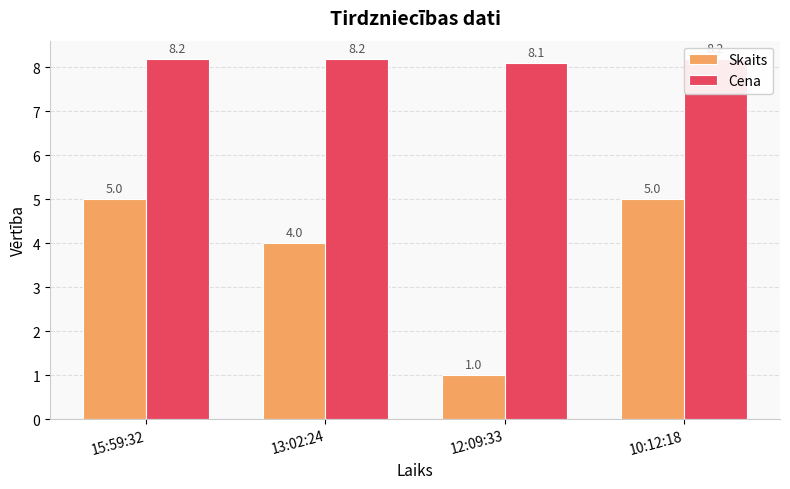

Which series has the widest spread of values?

Skaits